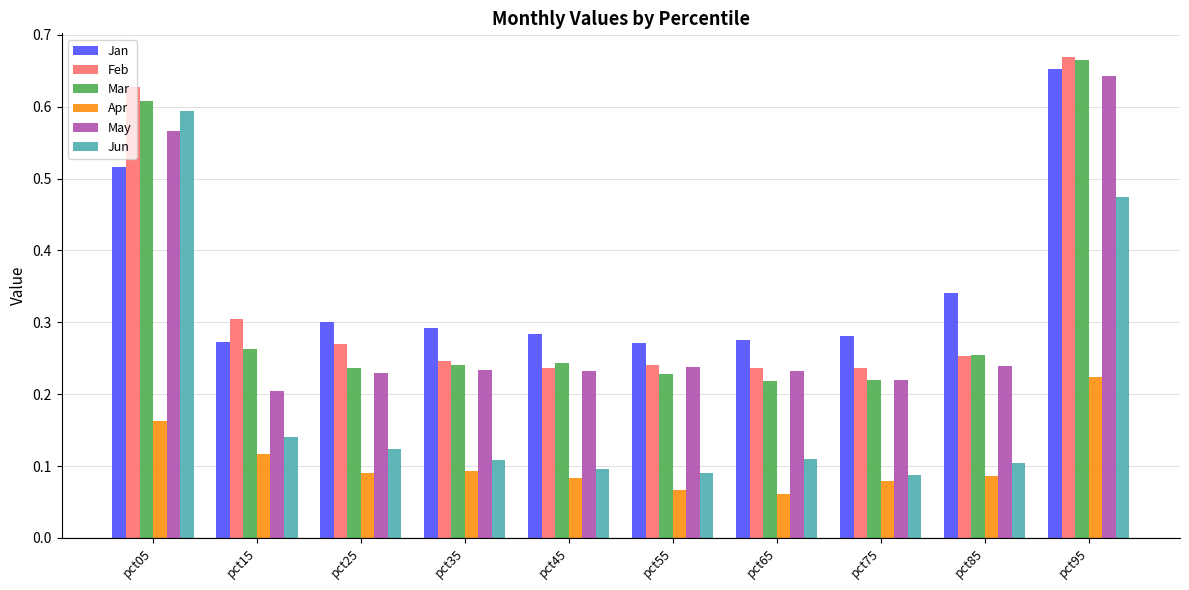

Which label corresponds to the largest value in the chart?

pct95